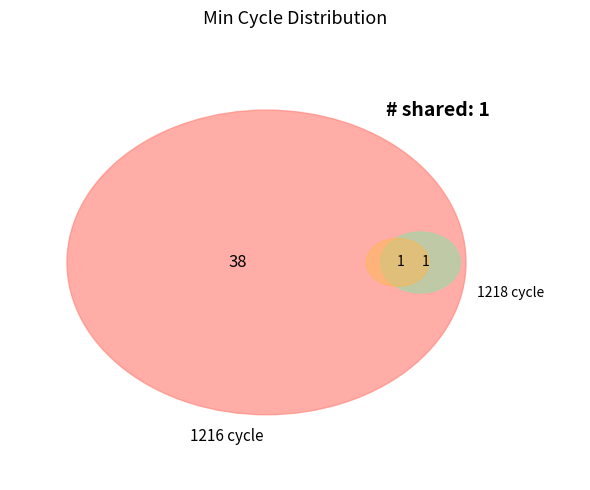

Approximately how many times larger is the value at 1216 compared to 1216?

1.0